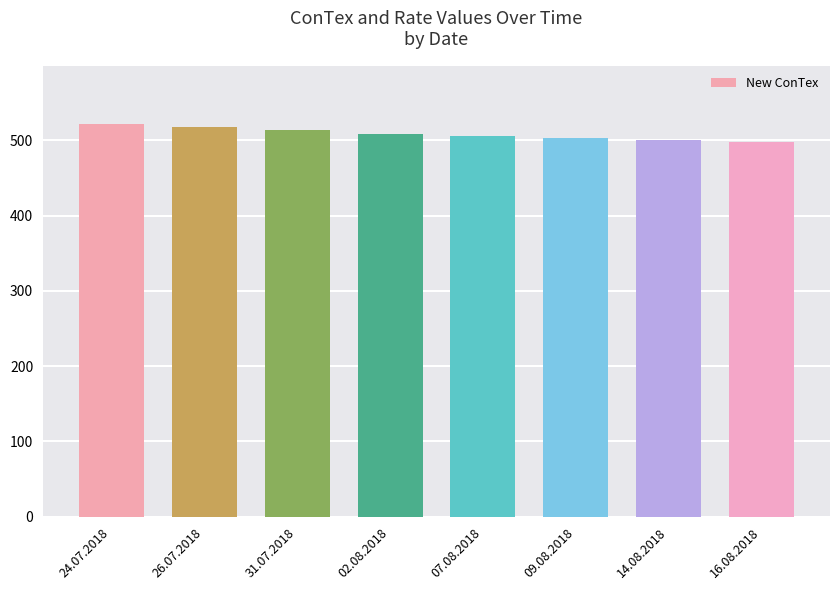

What position from the left is 14.08.2018?

7